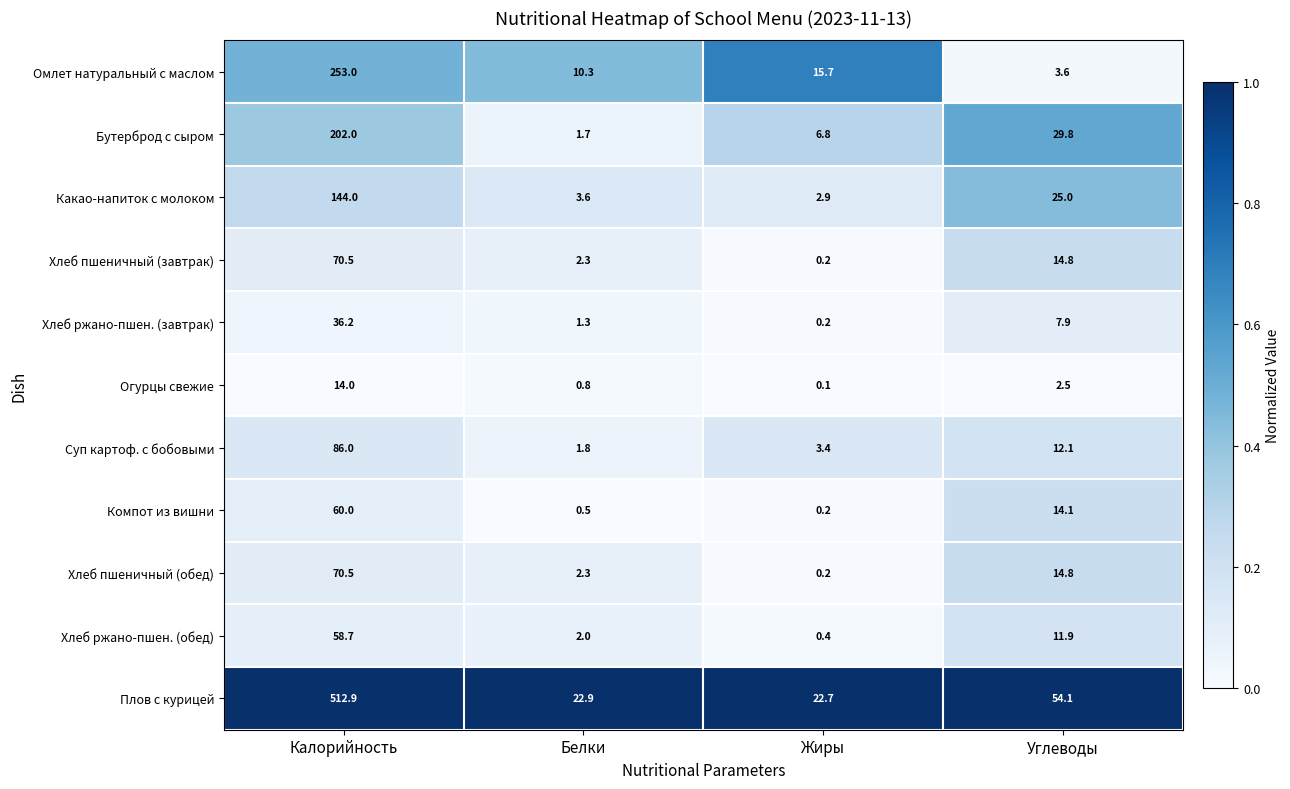

Which series has the largest total across all categories?

Плов с курицей